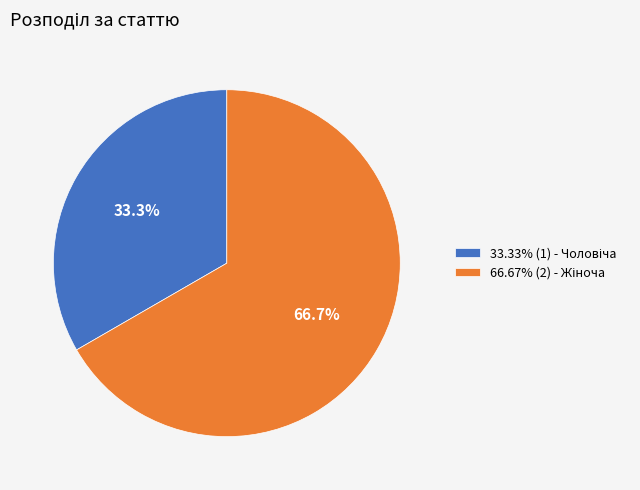

Is there a majority slice in this chart?

Yes